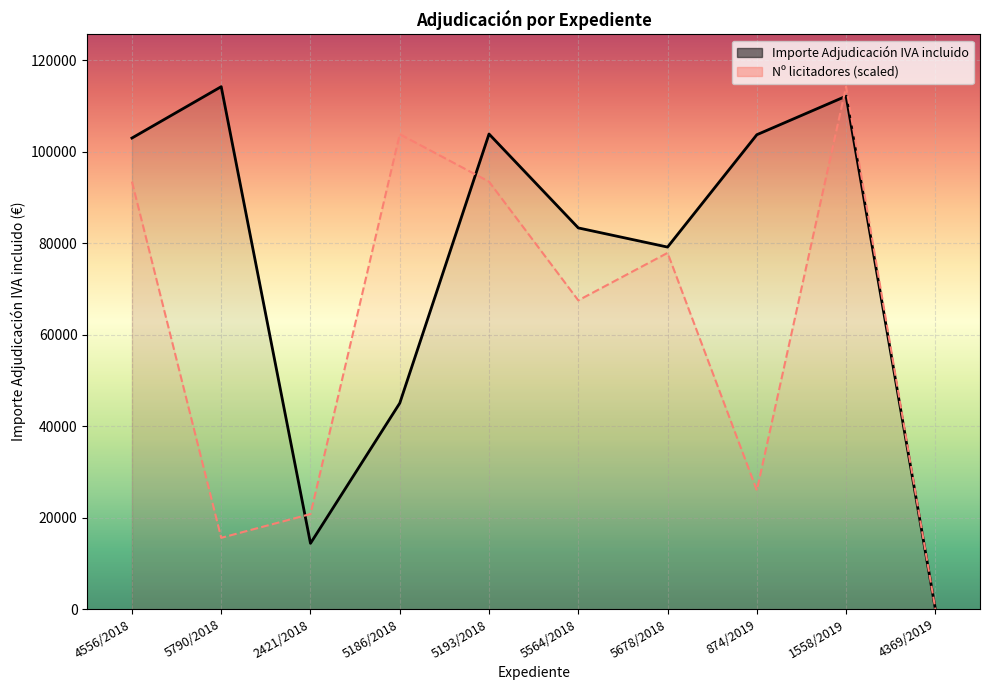

How many interior local valleys does the Nº licitadores (scaled) series have?

3